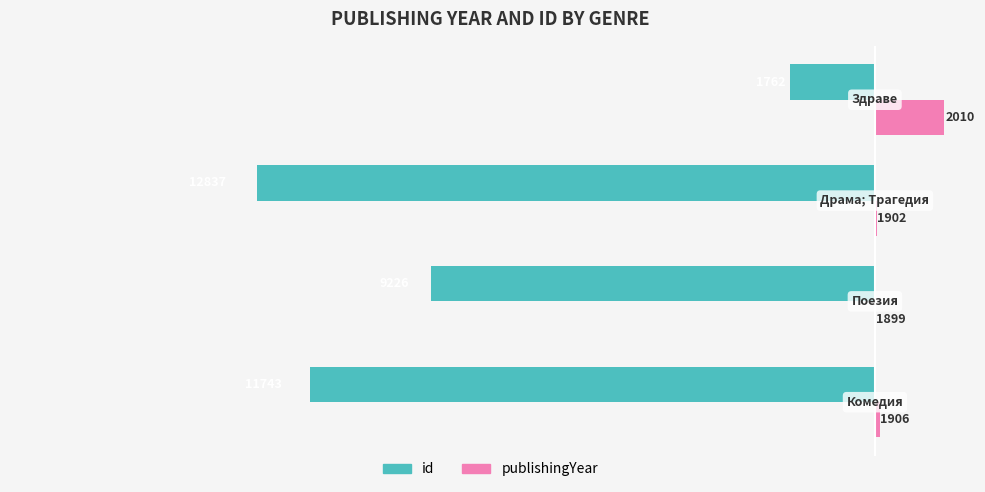

What are all the series names shown in the legend?

id, publishingYear